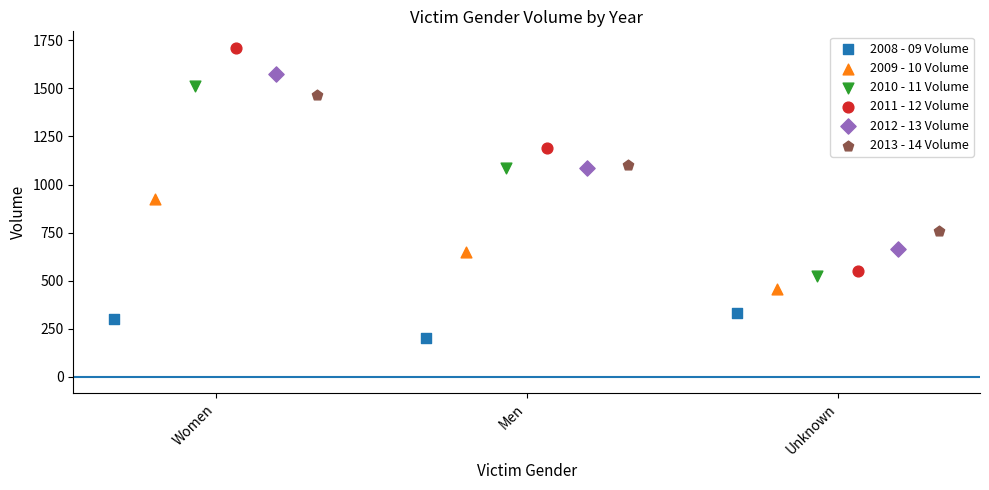

Which series has the widest spread of Y values?

2011 - 12 Volume